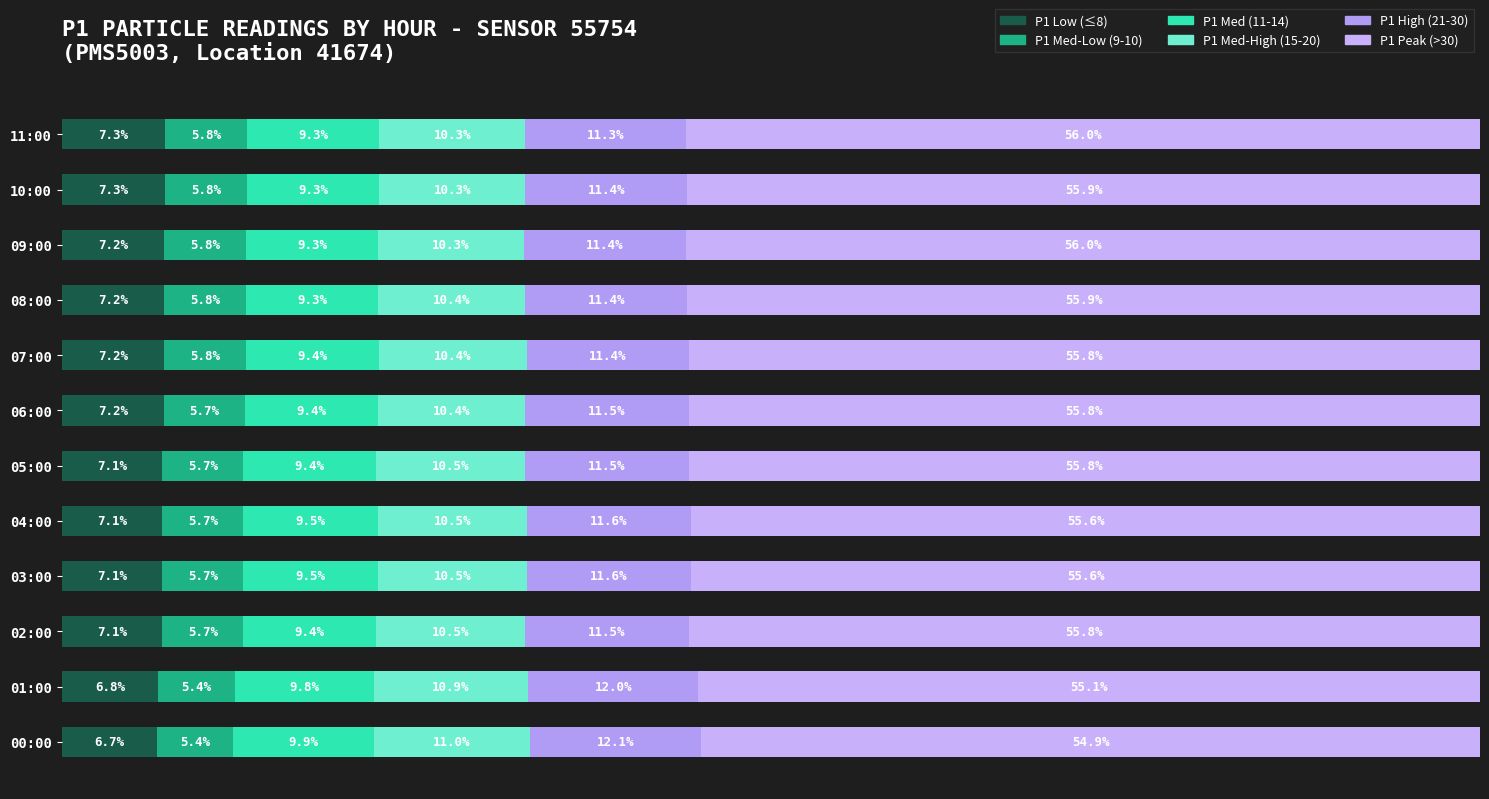

Count the P1 Med-High (15-20) values in the range 10 to 11.

12